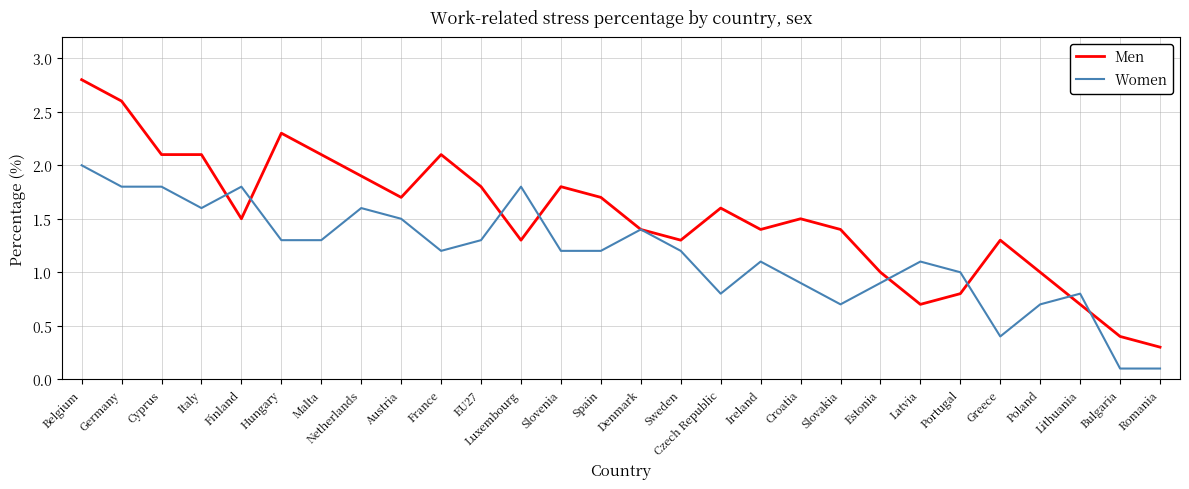

Which series has the widest spread of values?

Men